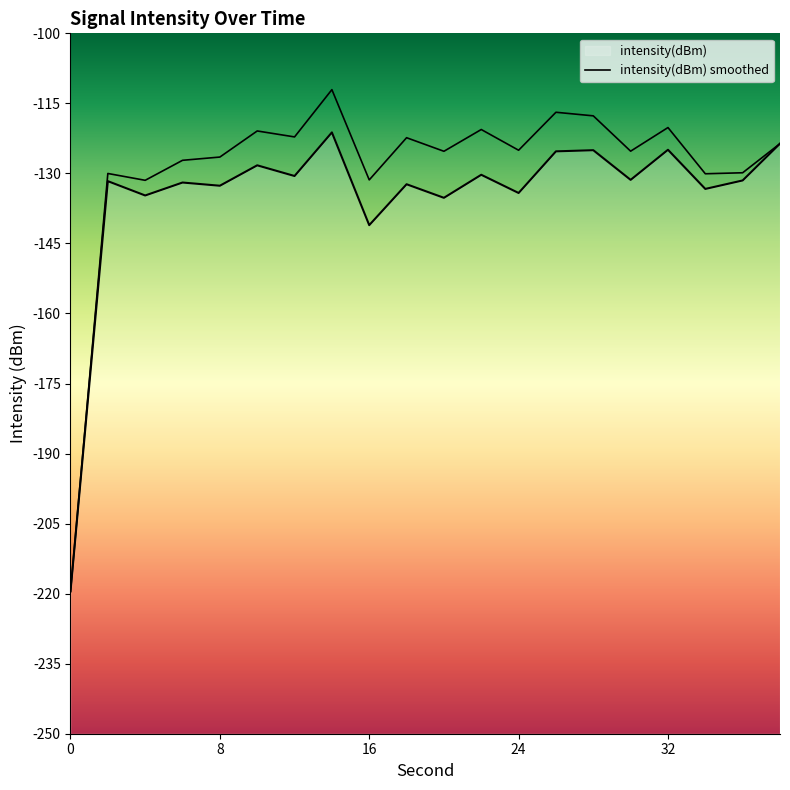

What is the difference between the maximum and minimum values in the intensity(dBm) smoothed series?

107.5